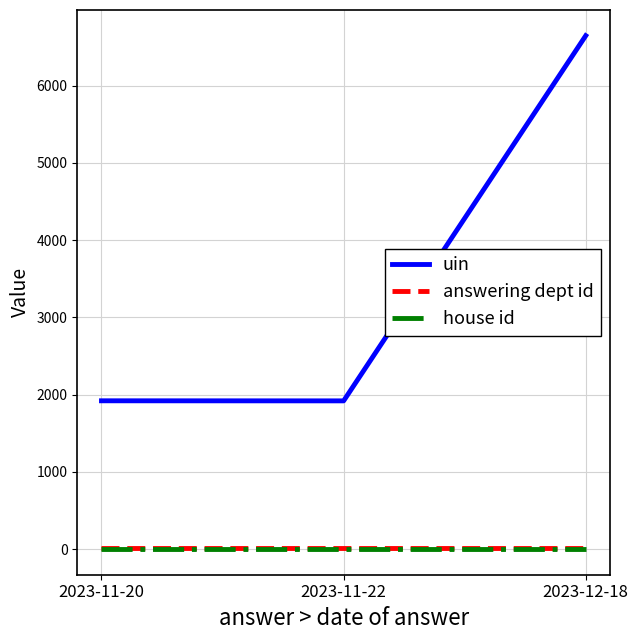

Which series has the largest total across all categories?

uin